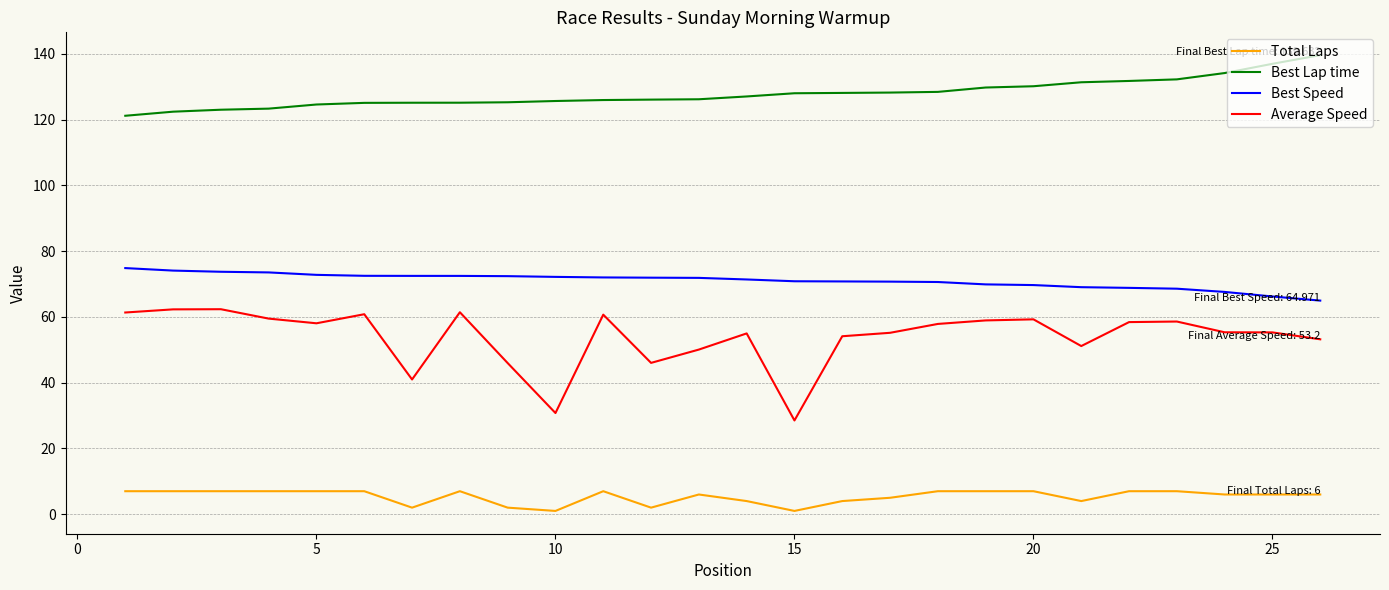

At how many categories does at least one series exceed 72?

26